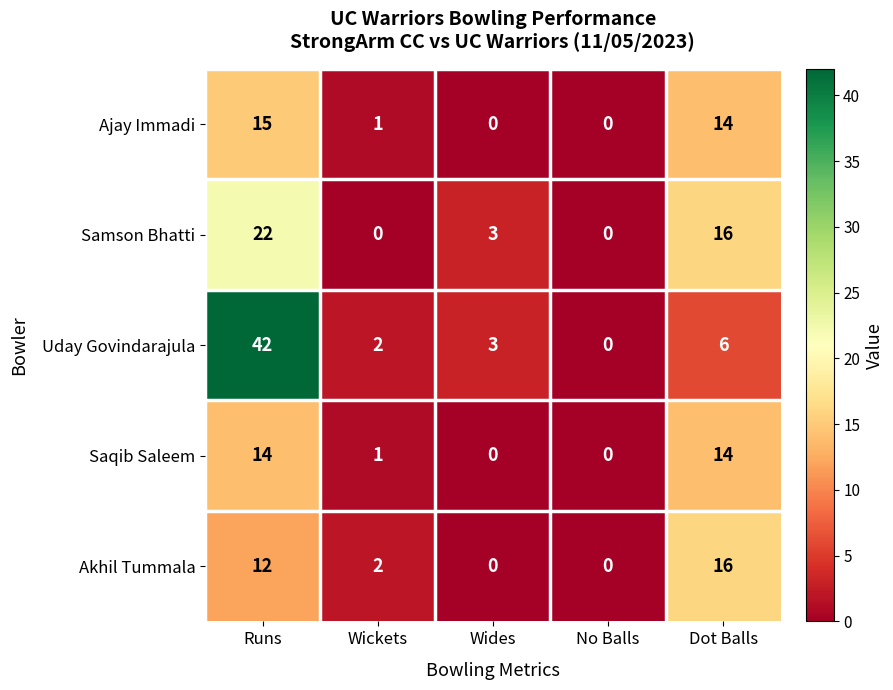

At which category is the sum across all series the highest?

Runs